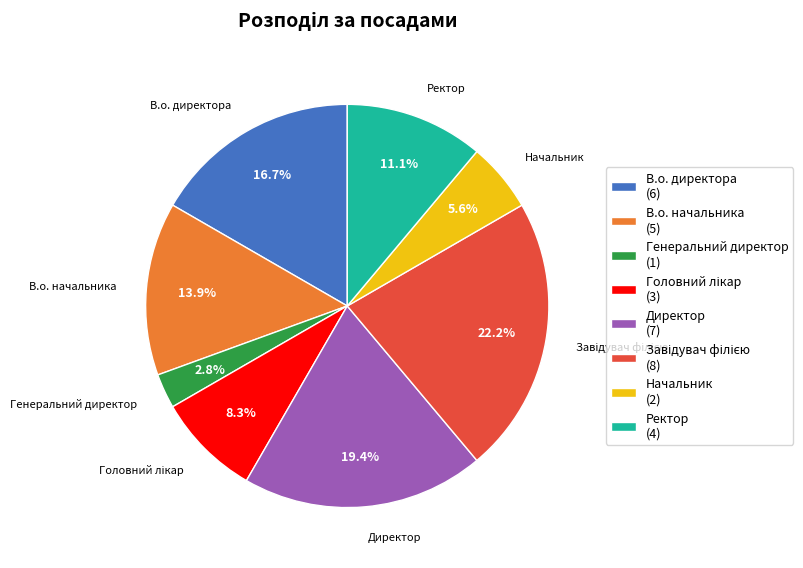

What percentage is NOT represented by Ректор?

88.9%